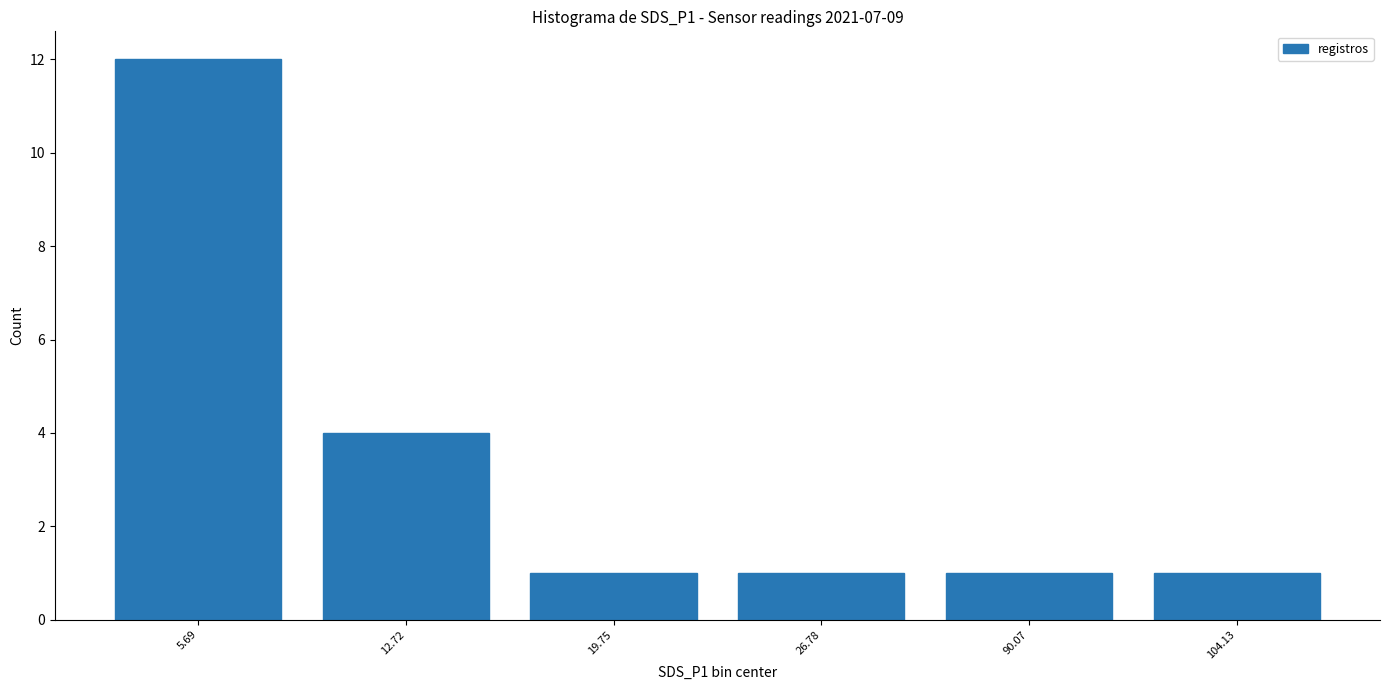

Count the number of data series in this chart.

1